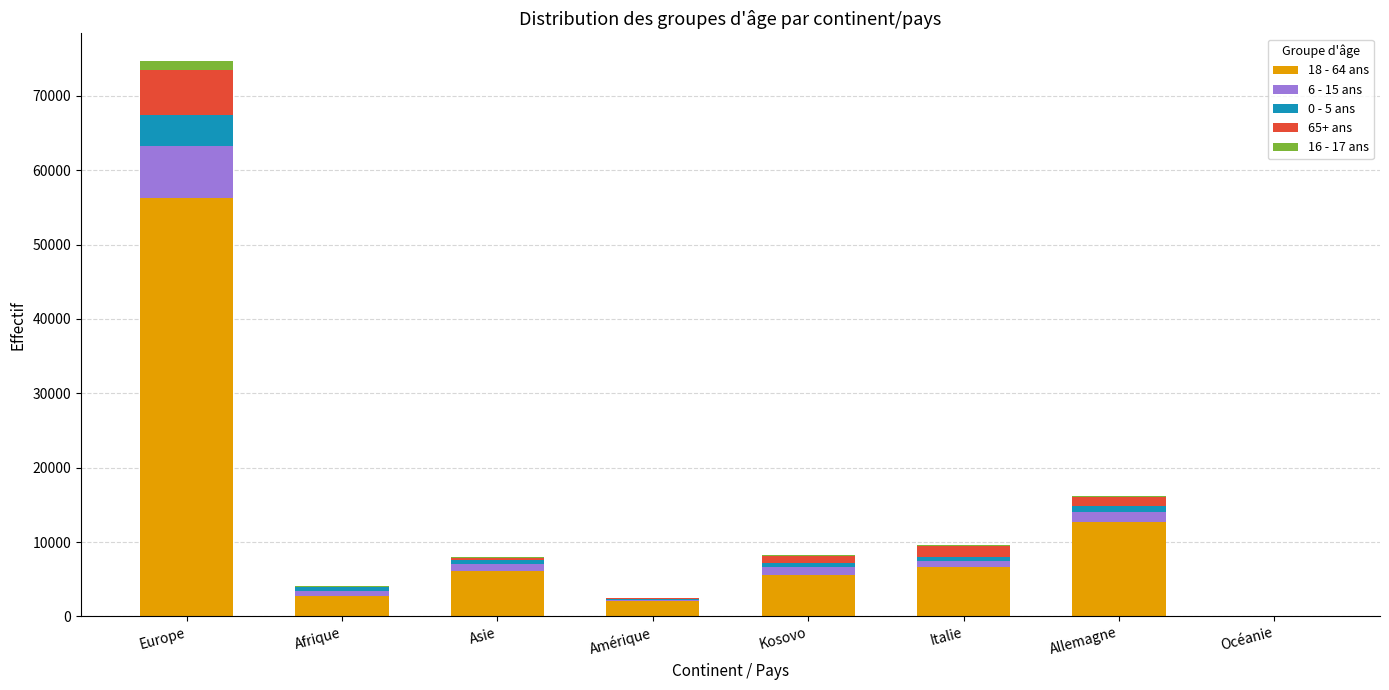

What are all the series names shown in the legend?

18 - 64 ans, 6 - 15 ans, 0 - 5 ans, 65+ ans, 16 - 17 ans